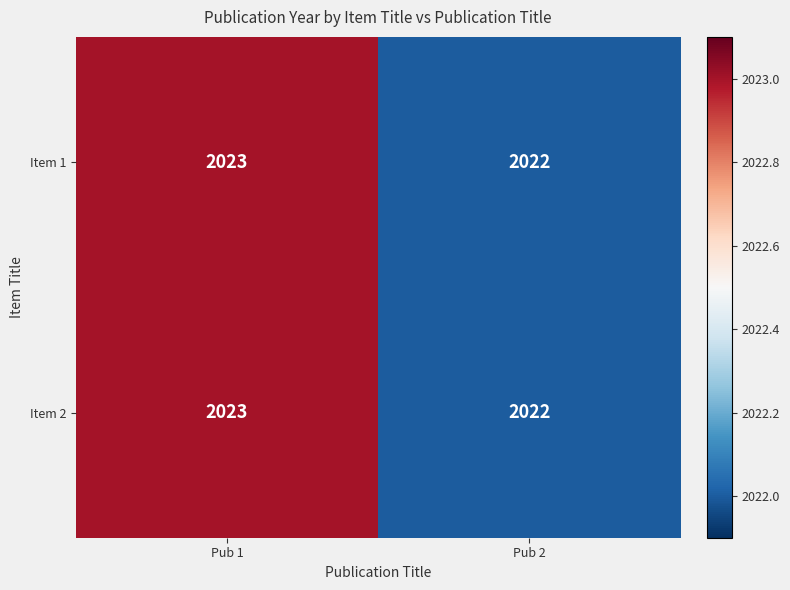

What is the sum of all Item 1 values?

4045